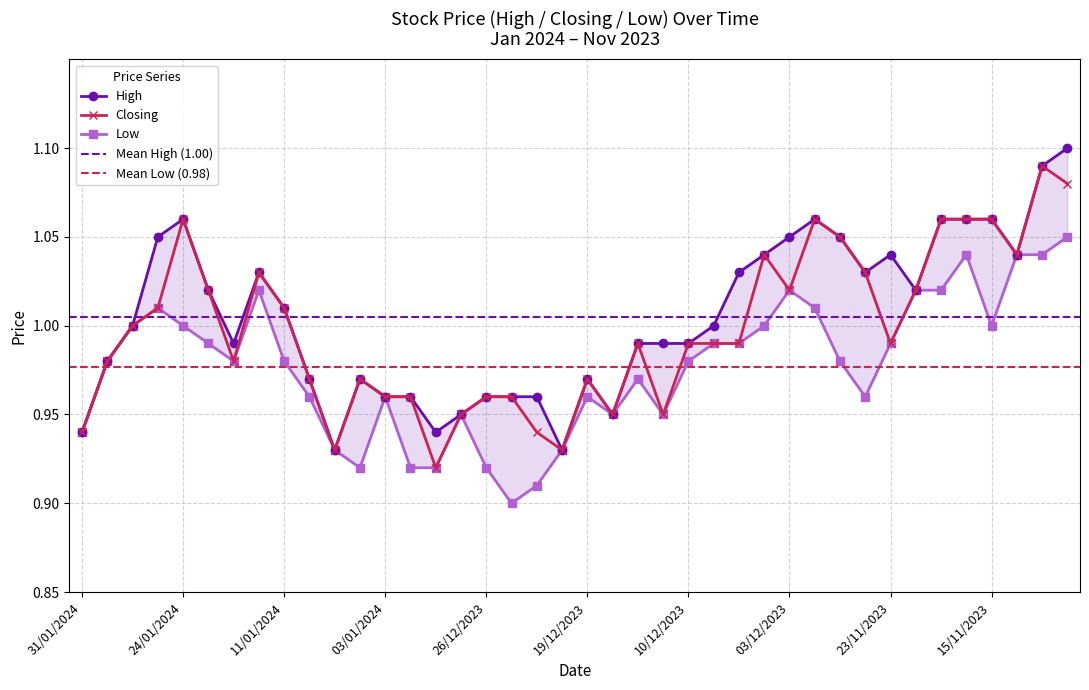

Where is the first local maximum for High?

24/01/2024